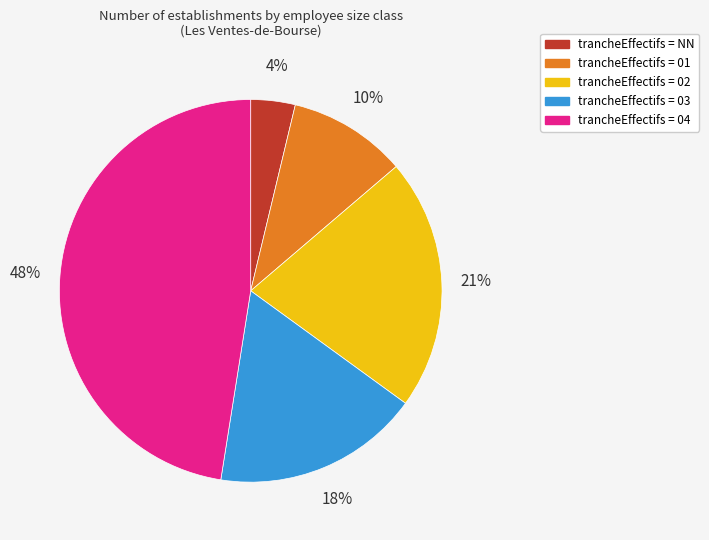

Which has a higher value, trancheEffectifs = 03 or trancheEffectifs = NN?

trancheEffectifs = 03